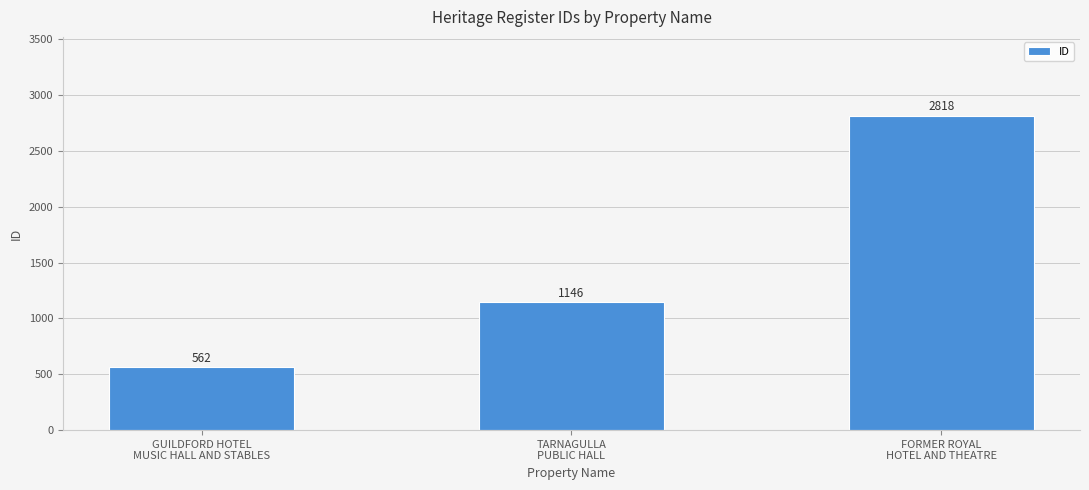

List the labels in order of value, largest first.

FORMER ROYAL
HOTEL AND THEATRE, TARNAGULLA
PUBLIC HALL, GUILDFORD HOTEL
MUSIC HALL AND STABLES